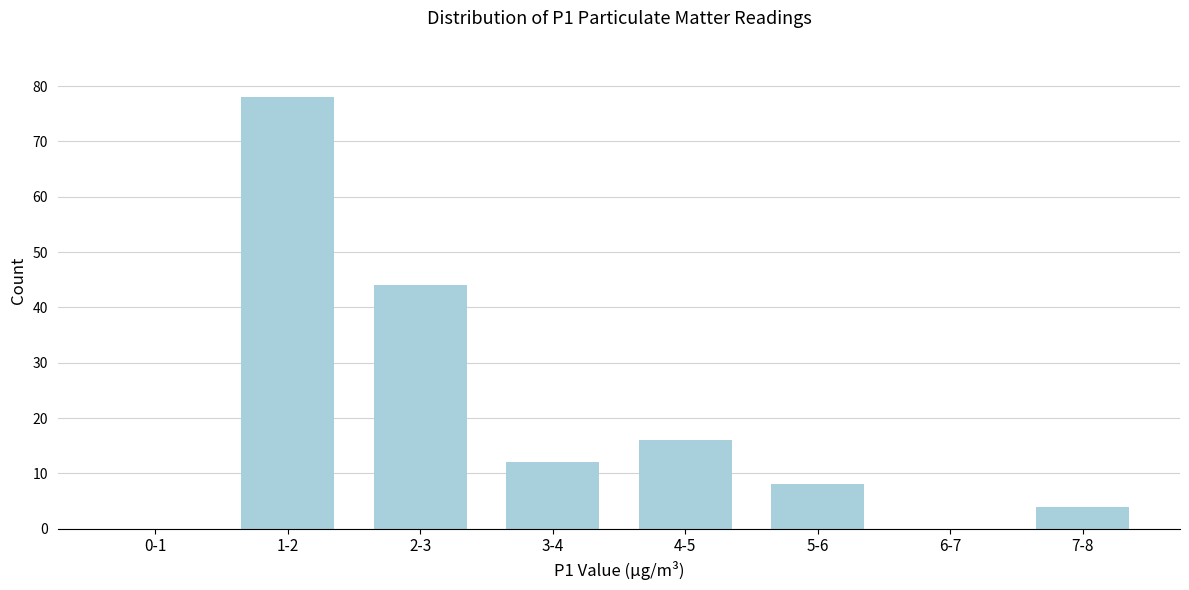

Reading left to right, what are all the values shown in this chart?

0-1=0	1-2=78	2-3=44	3-4=12	4-5=16	5-6=8	6-7=0	7-8=4